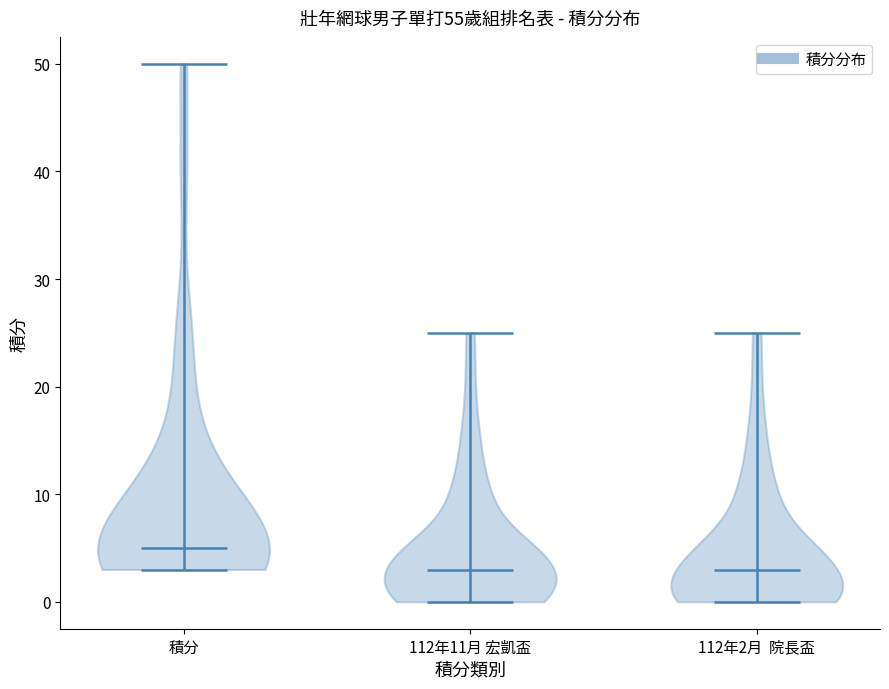

Reading left to right, read every violin against the y-axis: where its median line is, and the lowest and highest points it reaches. The values are not printed on the chart, so give them approximately, as read against the axis.

積分: median line 5, lowest point 3, highest point 50
112年11月 宏凱盃: median line 3, lowest point 0, highest point 25
112年2月 院長盃: median line 3, lowest point 0, highest point 25